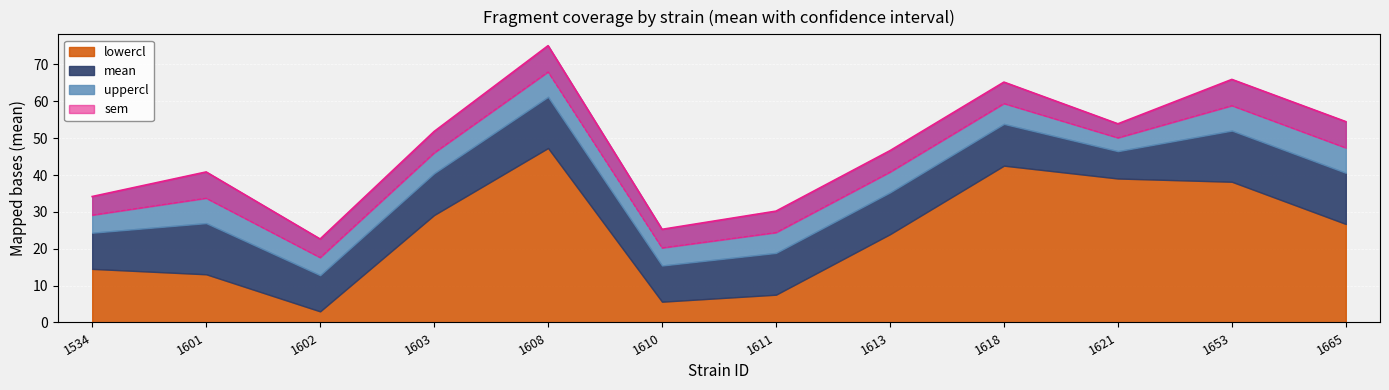

The value of mean at 1608 is 68.0. True or false?

True